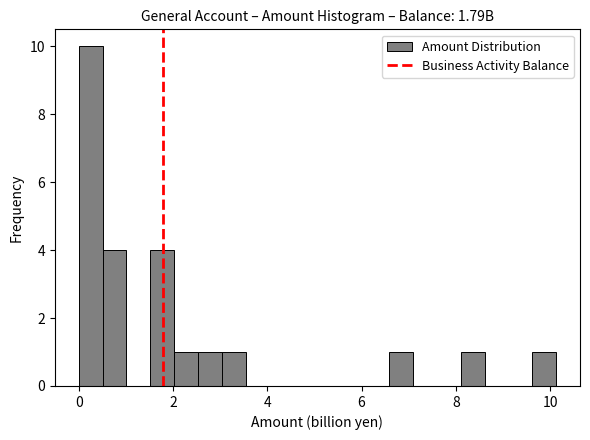

Around what value on the x-axis is the tallest bar? Give the approximate position of its centre, as read against the axis.

0.2